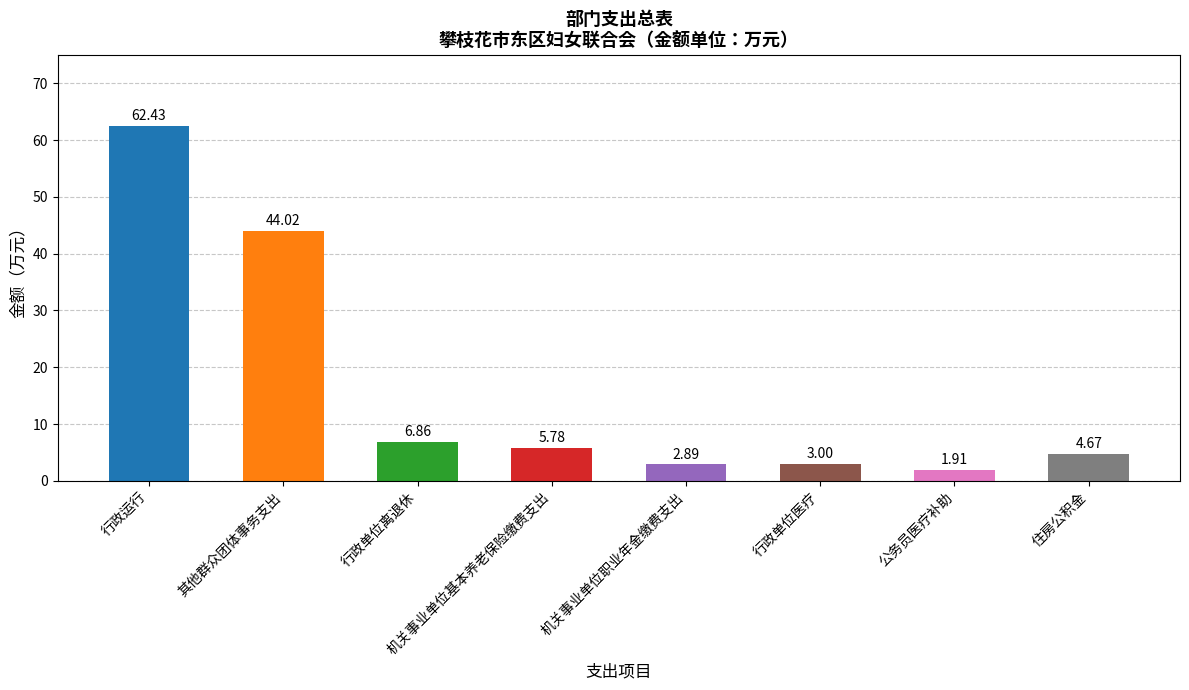

What position from the left is 公务员医疗补助?

7